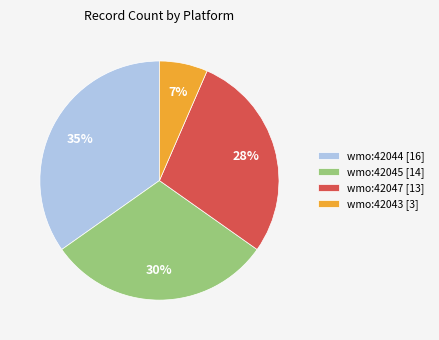

To the nearest percent, what is the combined percentage of wmo:42043 and wmo:42047?

35%